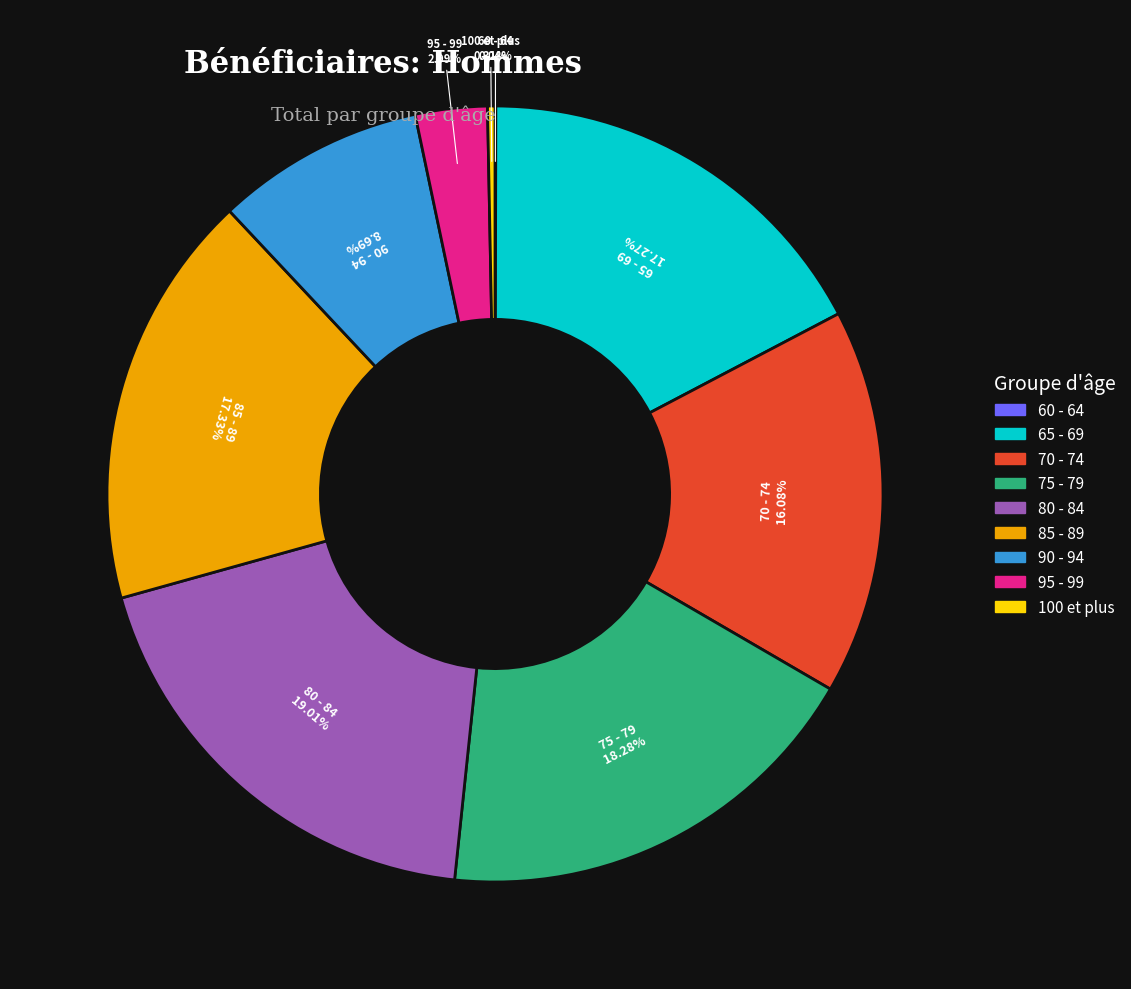

Which category has the biggest portion of the pie?

80 - 84